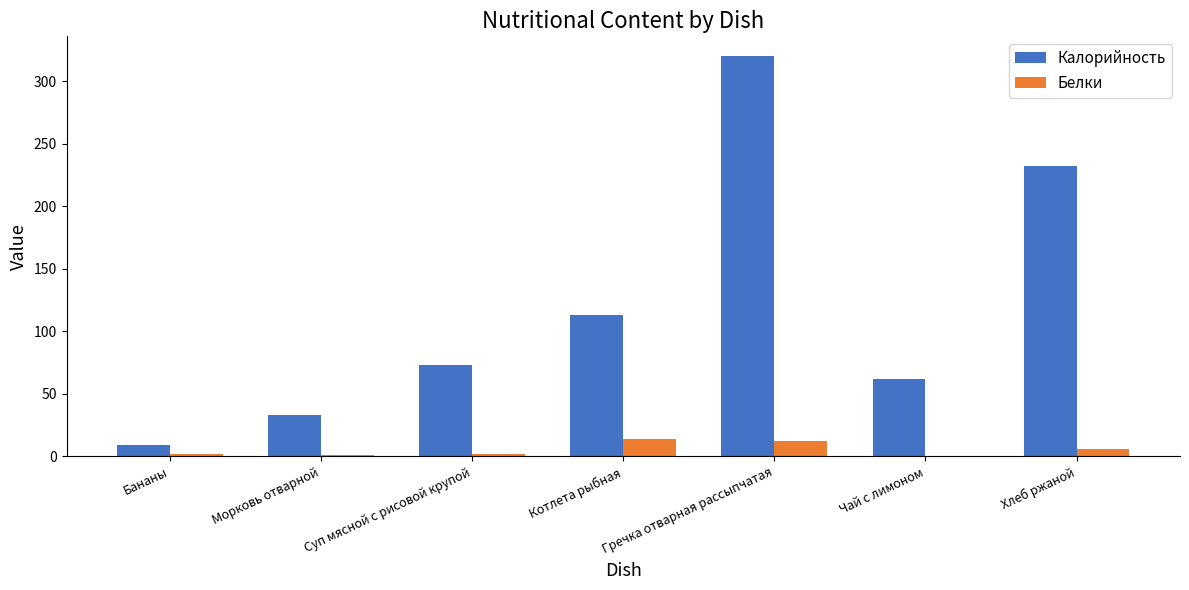

Is the value of Калорийность at Котлета рыбная greater than the value of Белки at Гречка отварная рассыпчатая?

Yes